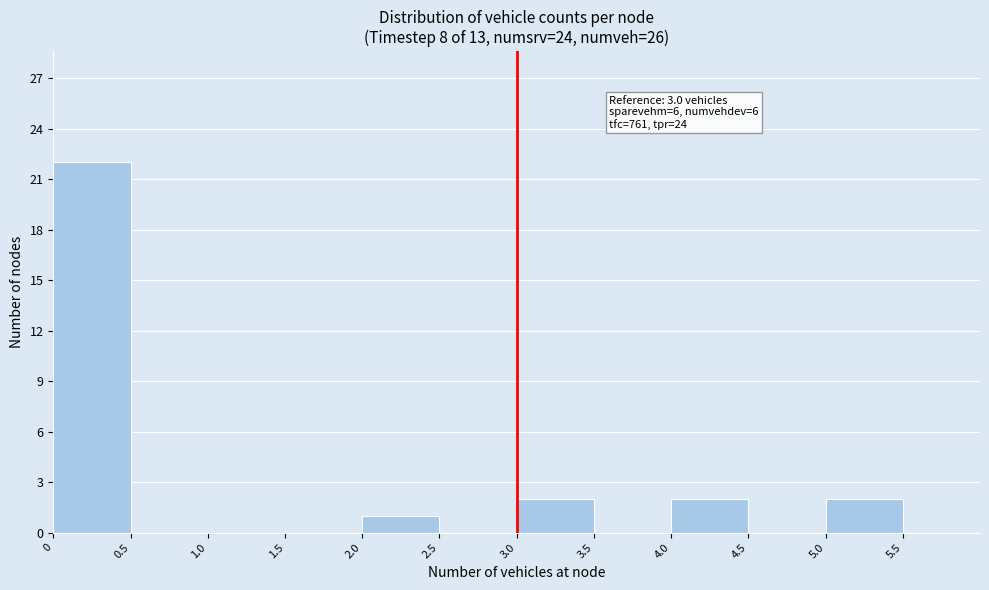

Which range on the x-axis has the tallest bar?

0.0 to 0.5